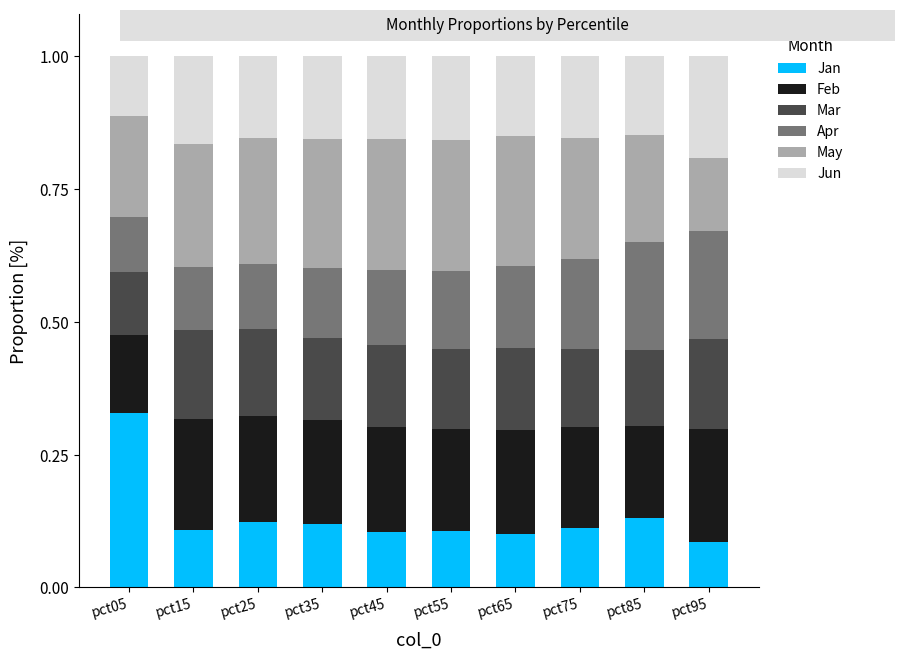

What are all the series names shown in the legend?

Jan, Feb, Mar, Apr, May, Jun